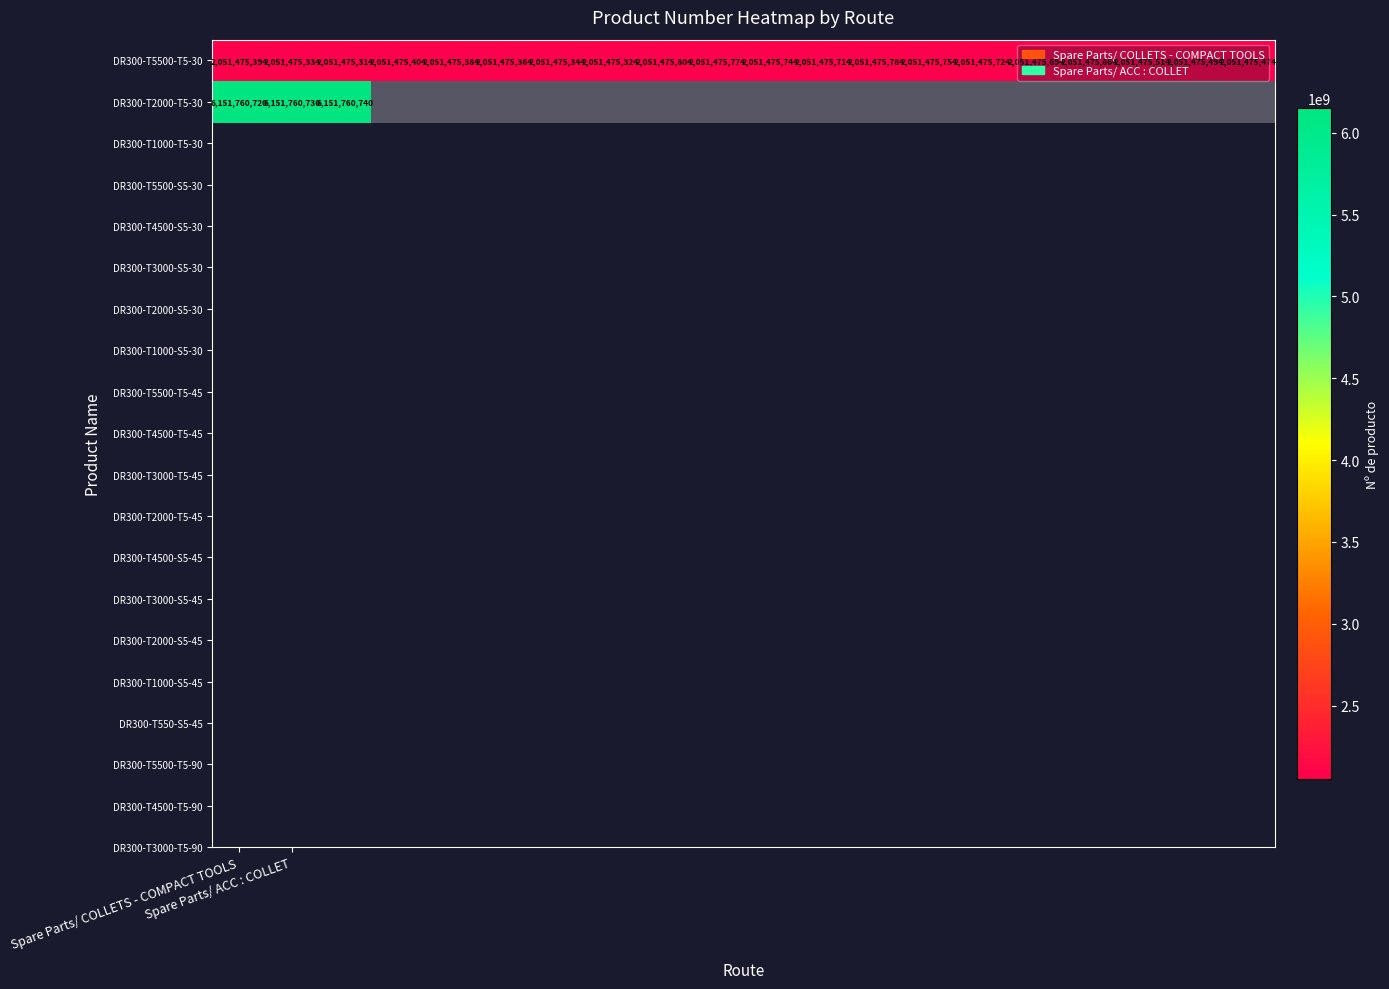

What is the difference between the maximum and second lowest values in the DR300-T5500-T5-30 series?

480